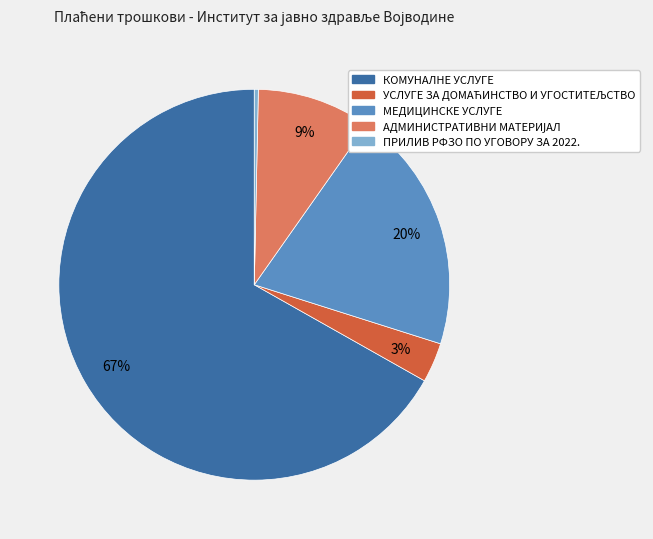

To the nearest percent, what is the average slice percentage?

20%